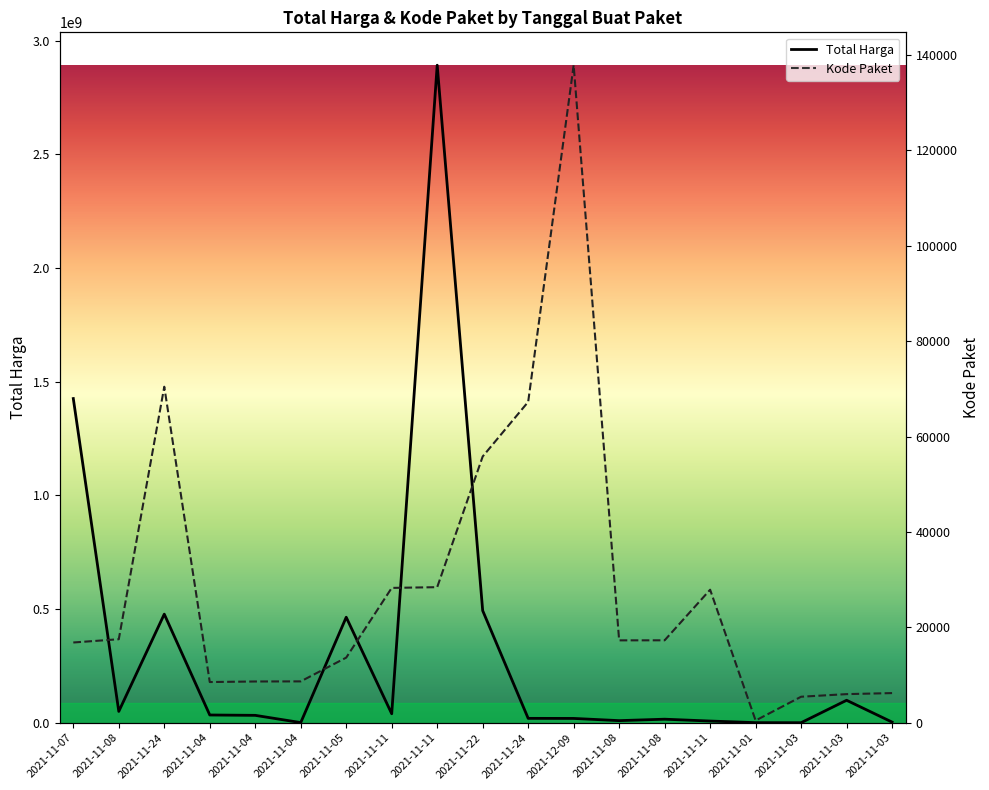

True or false: Kode Paket has a value of 17272 at 2021-11-08.

True